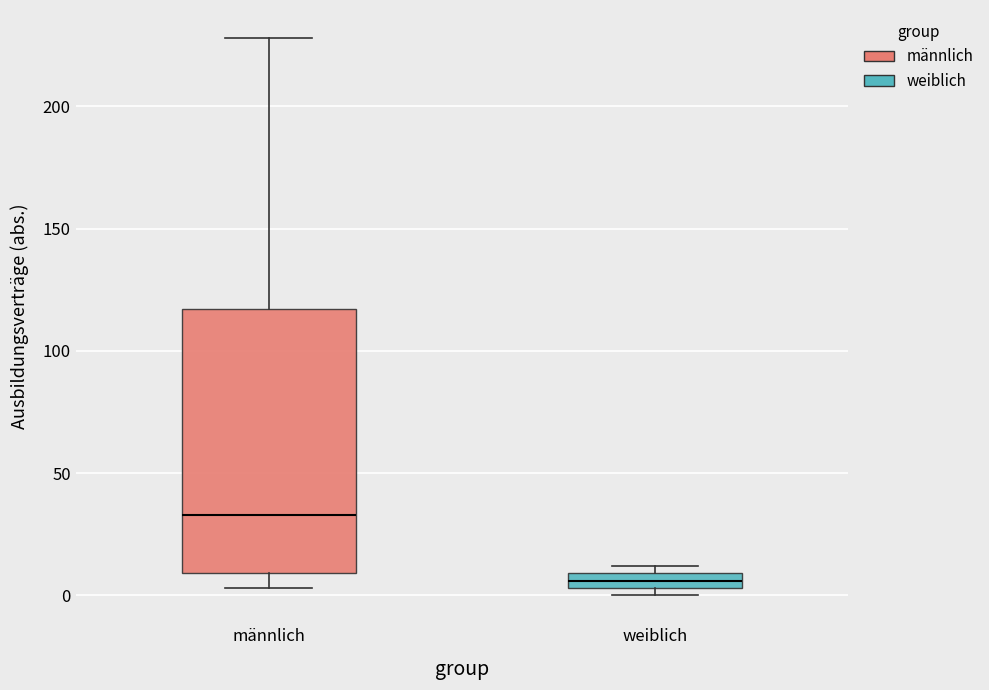

Which box has the lowest median line?

weiblich